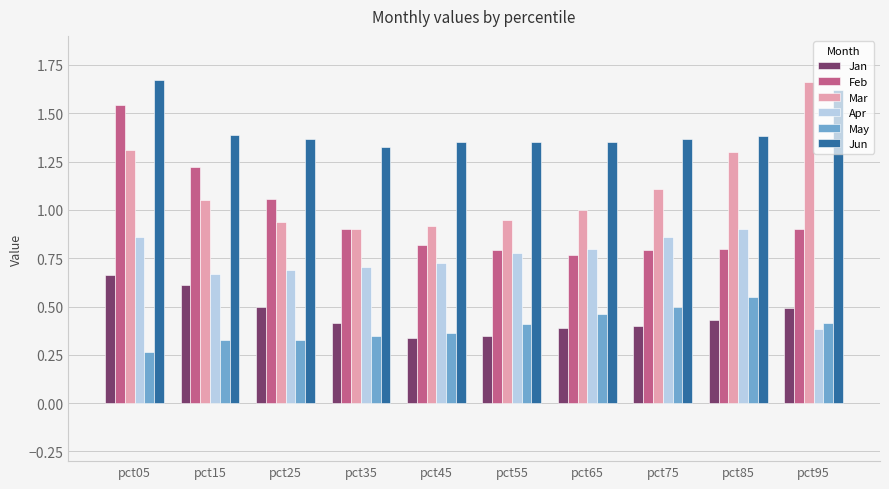

Which category has the lowest value across all series?

pct05